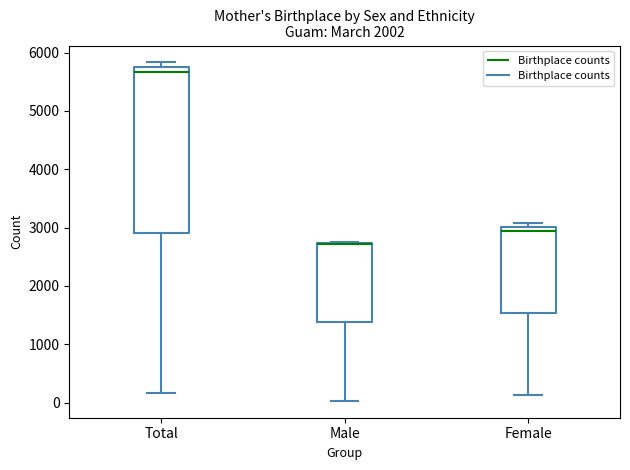

Reading left to right, read every box against the y-axis: the position of its median line, the range the box covers, and the ends of its whiskers. The values are not printed on the chart, so give them approximately, as read against the axis.

Total: median 5700, box 2900 to 5800, whiskers 200 to 5800 (just above the box's upper edge)
Male: median 2700 (drawn on the box's upper edge), box 1400 to 2700, whiskers 0 to 2800
Female: median 2900, box 1500 to 3000, whiskers 100 to 3100